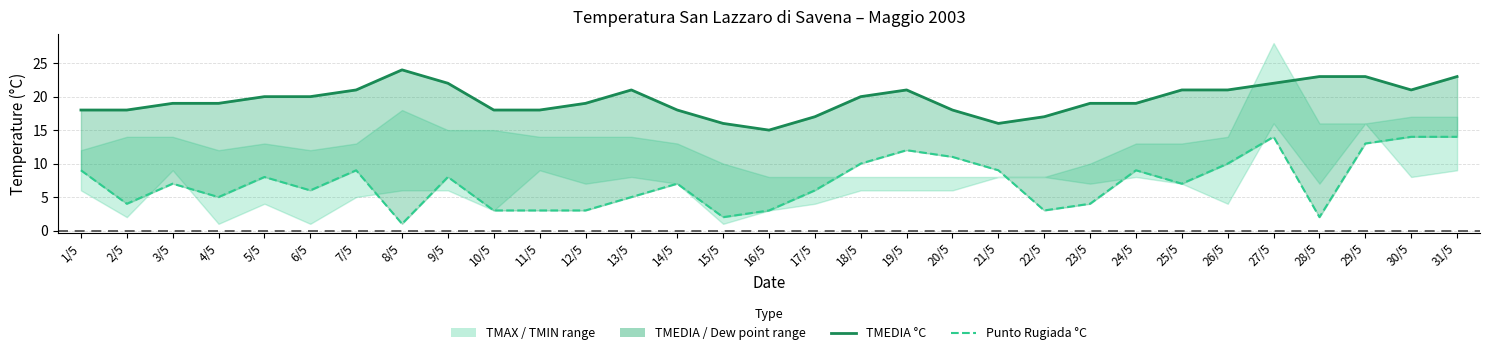

What is the value of the TMEDIA °C point at the 19th from the left?

21